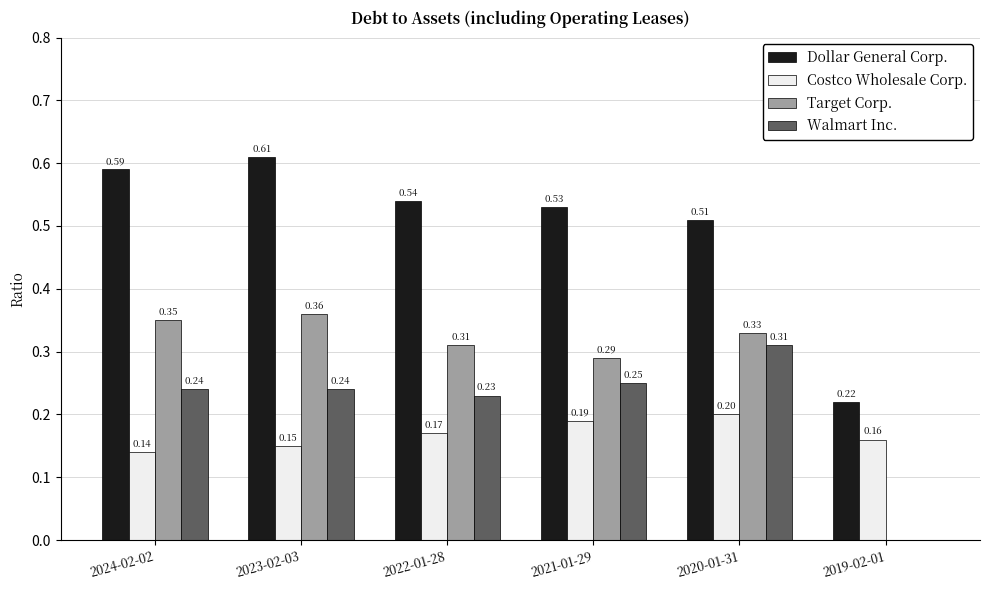

Are the bars horizontal?

No